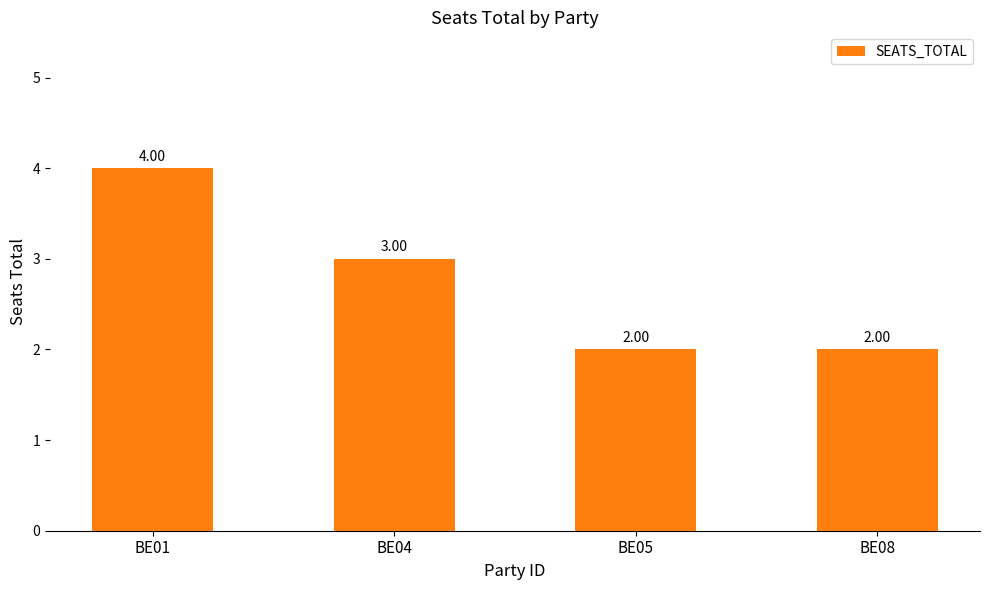

What is the difference between the second highest and minimum values?

1